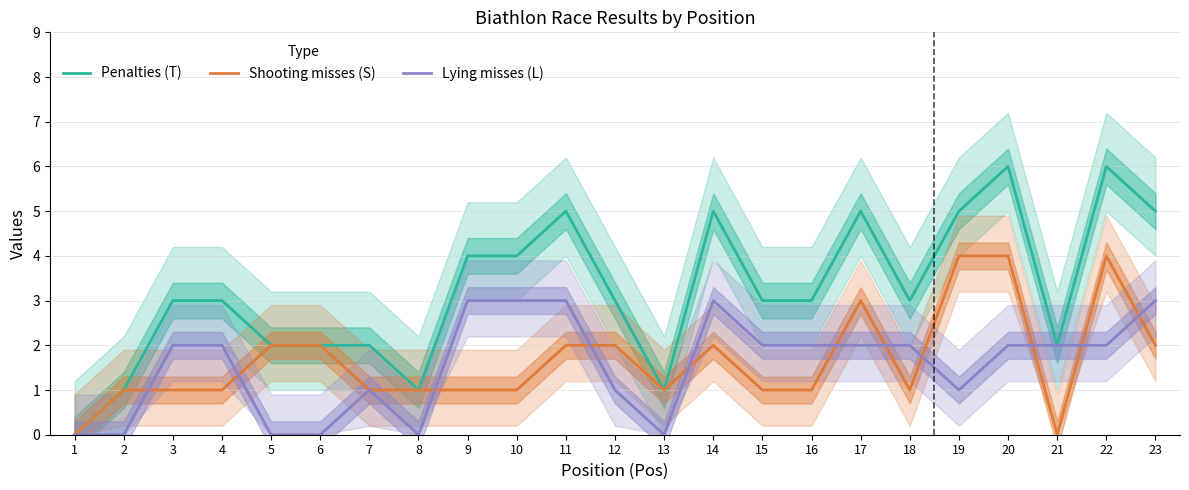

True or false: Penalties (T) and Lying misses (L) cross at least once.

False